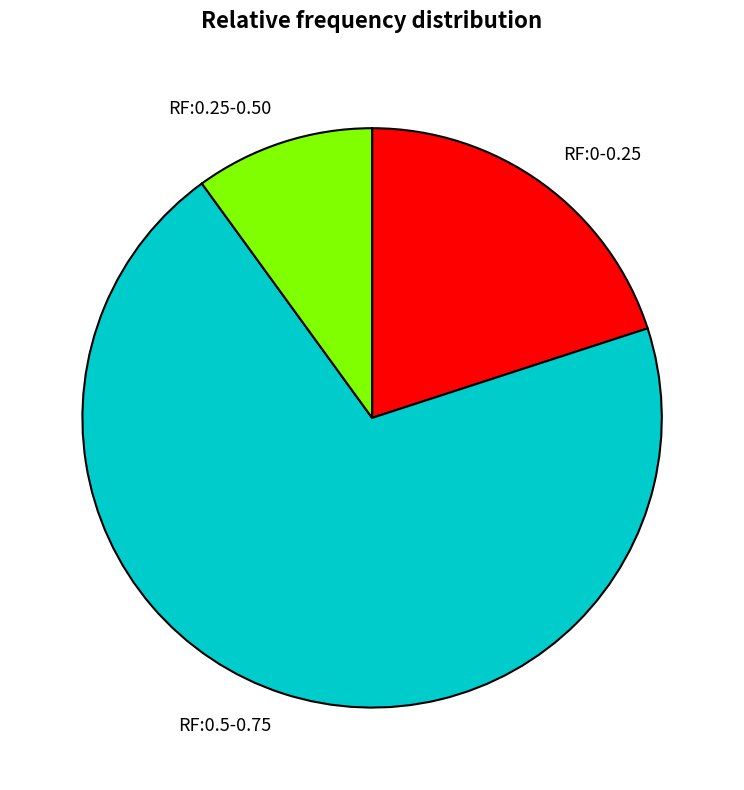

Rank the categories by value from lowest to highest.

RF:0.25-0.50, RF:0-0.25, RF:0.5-0.75